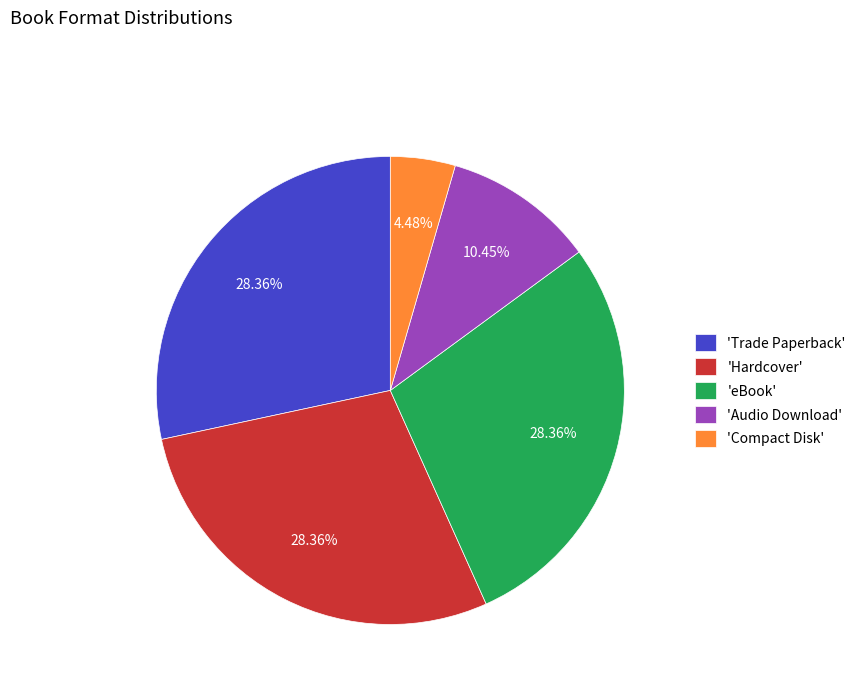

Between 'Compact Disk' and 'Audio Download', which is larger?

'Audio Download'